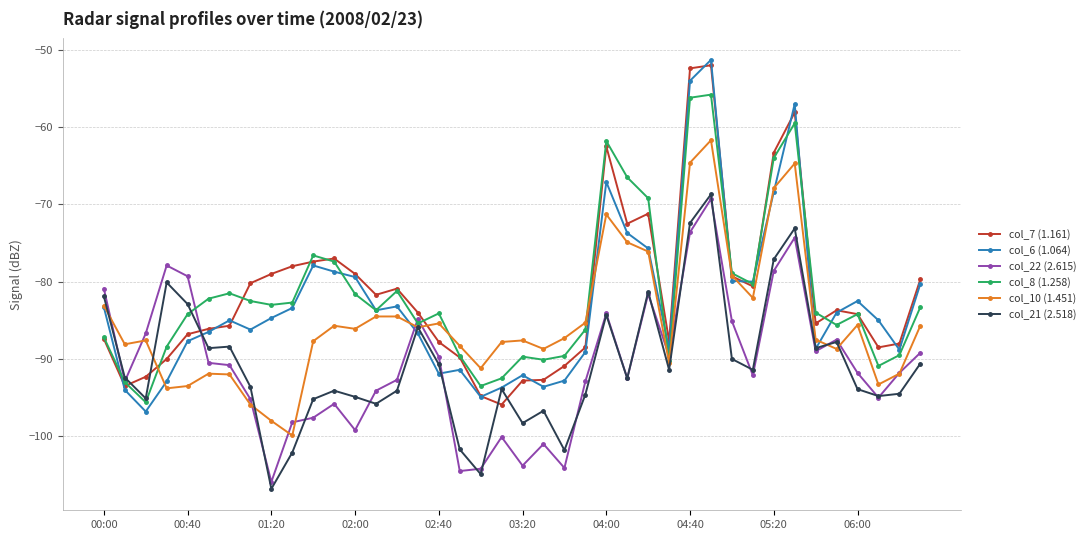

What is the minimum value for col_7 (1.161)?

-95.9